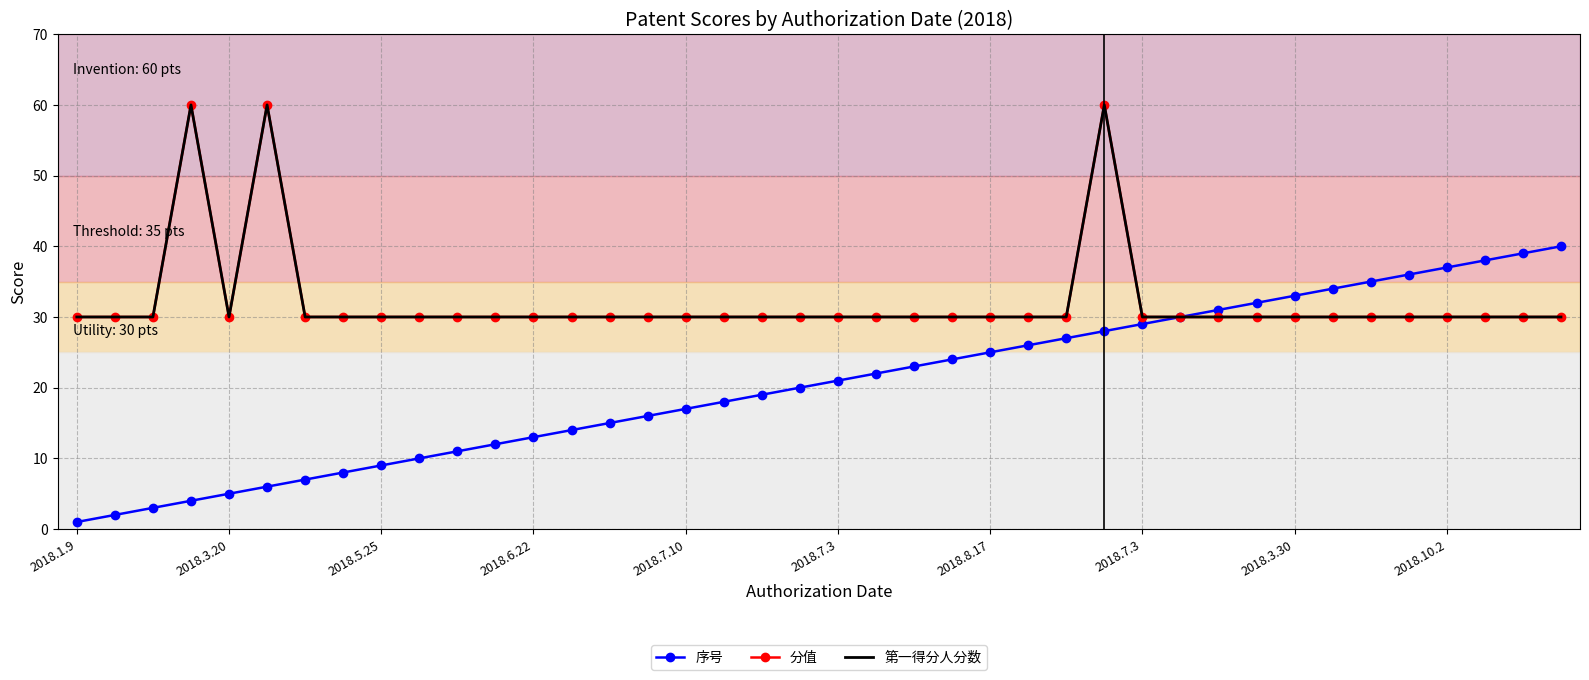

What is the difference between the maximum and minimum values in the 序号 series?

39